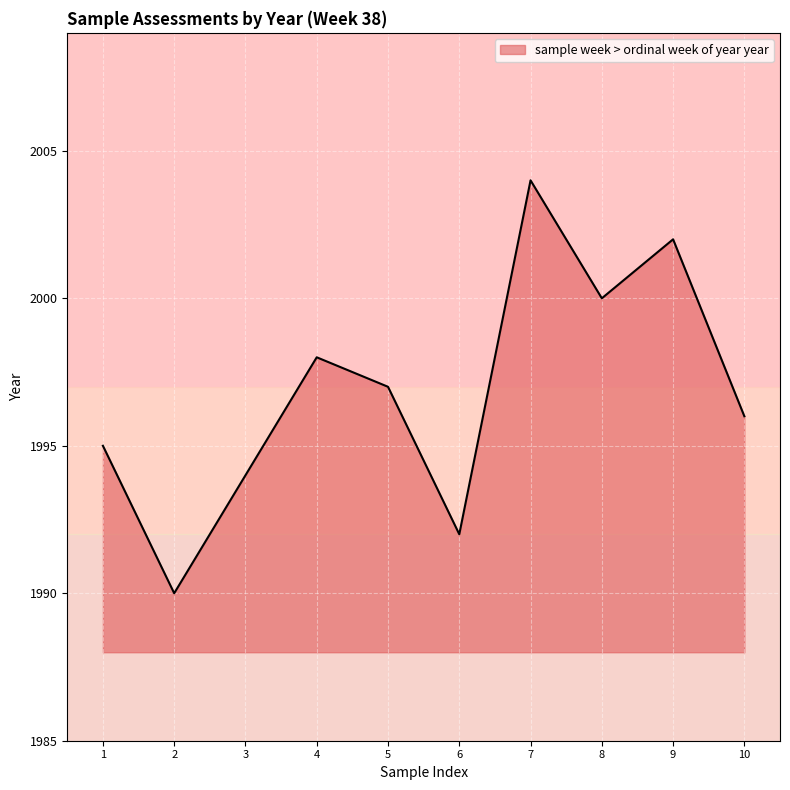

Between 8 and 10, which is larger?

8